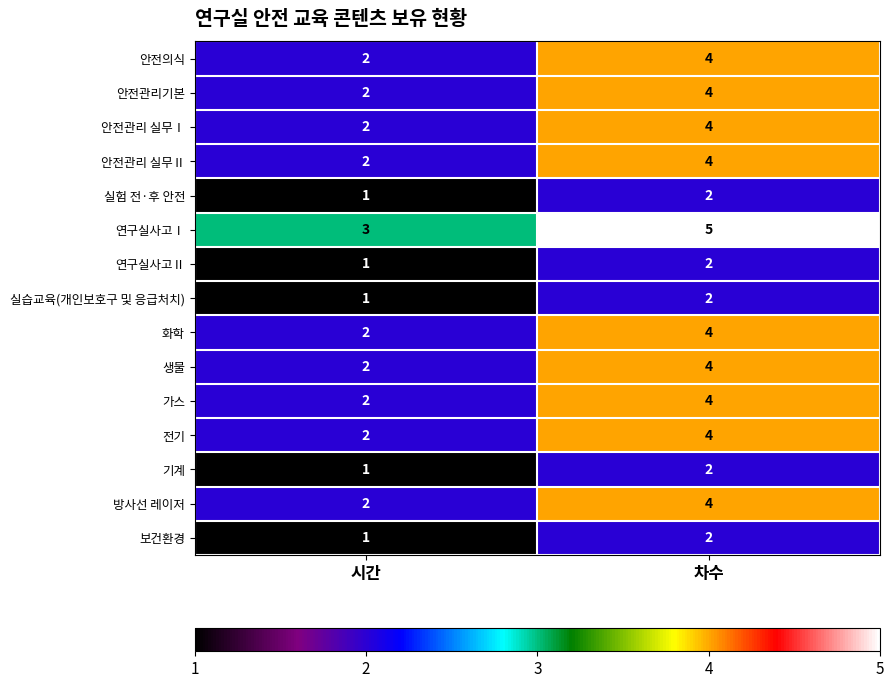

What is the total value across all series at 차수?

51